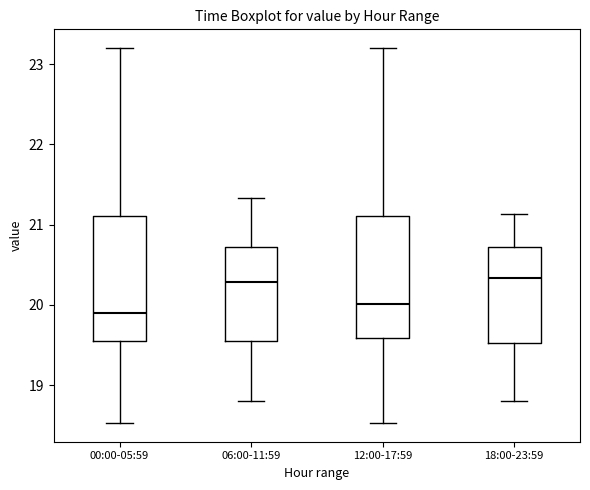

Where does the lower whisker of the box for 12:00-17:59 end on the y-axis? The values are not printed on the chart, so give them approximately, as read against the axis.

18.5